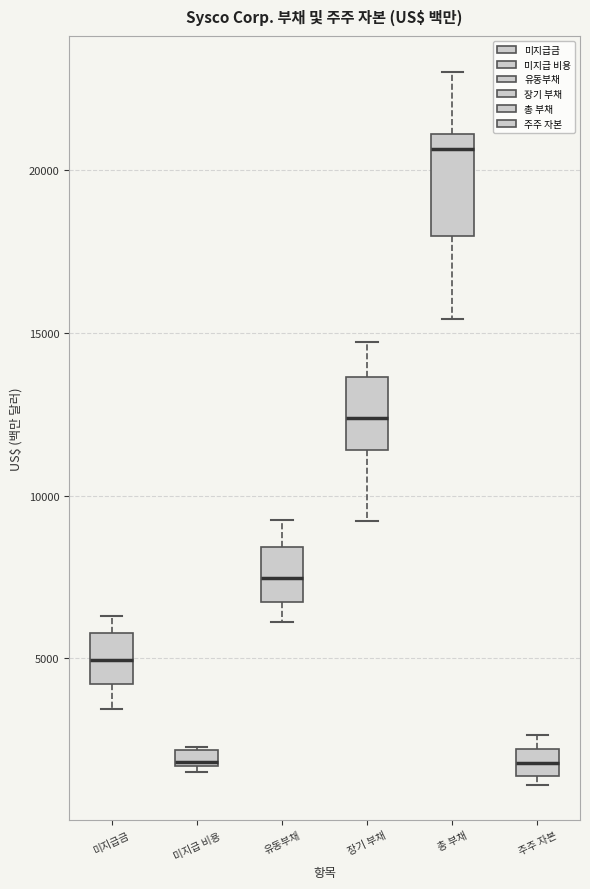

Comparing the boxes themselves (not the whiskers), which one is the tallest?

총 부채